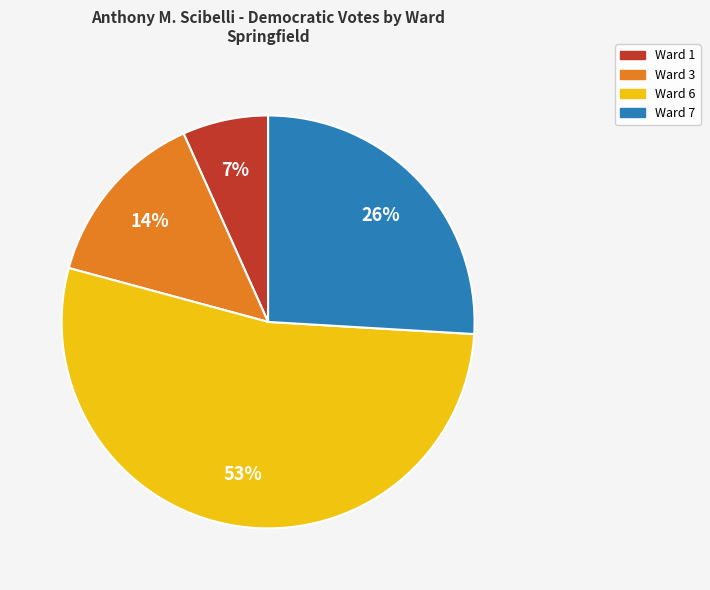

Is there a majority slice in this chart?

Yes